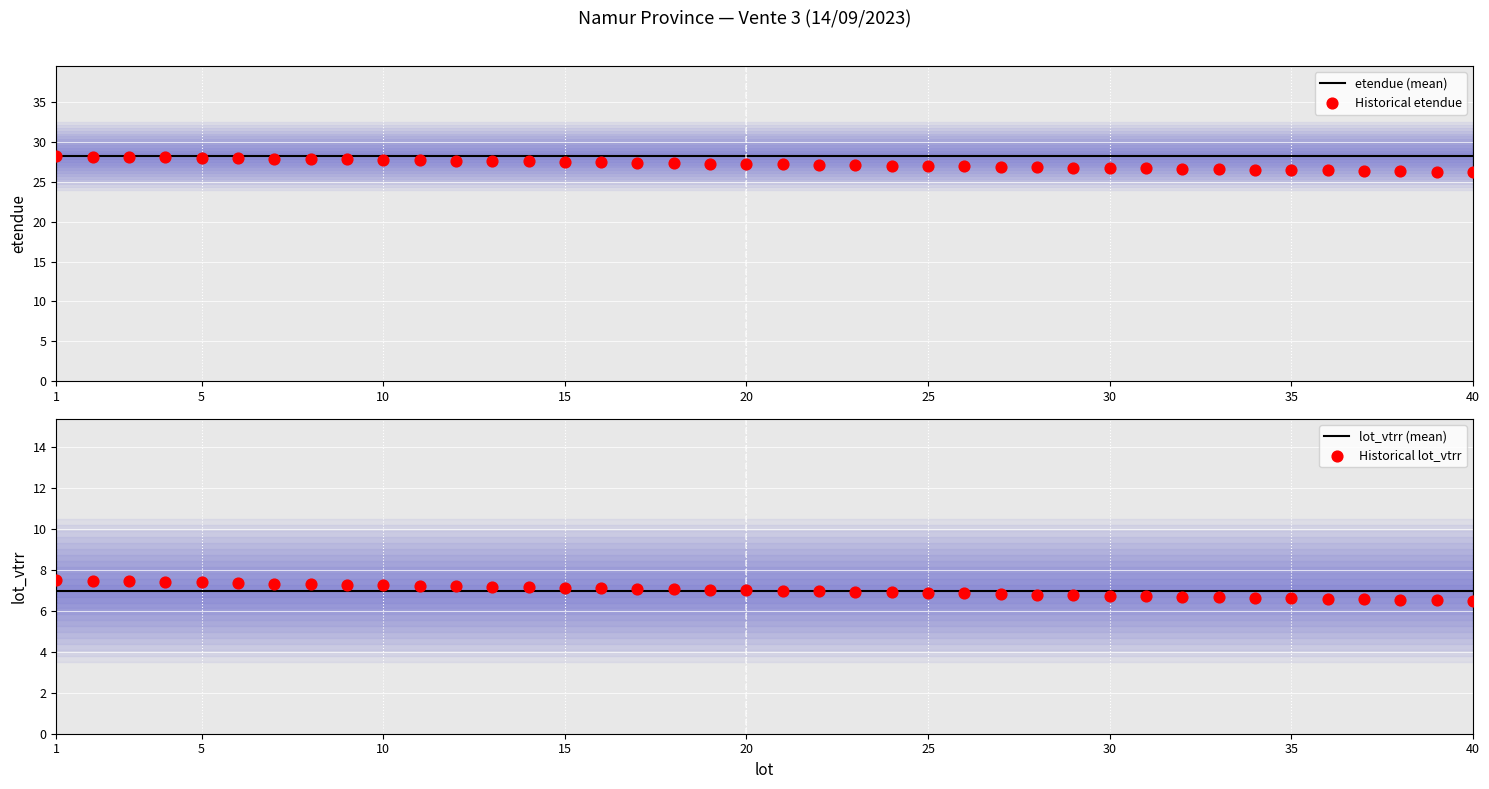

At which category is the sum across all series the highest?

1